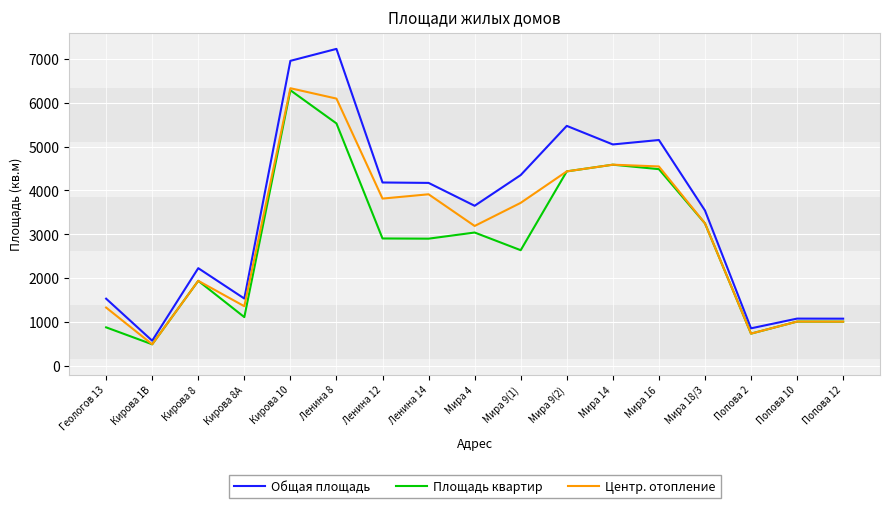

What are all the series names shown in the legend?

Общая площадь, Площадь квартир, Центр. отопление